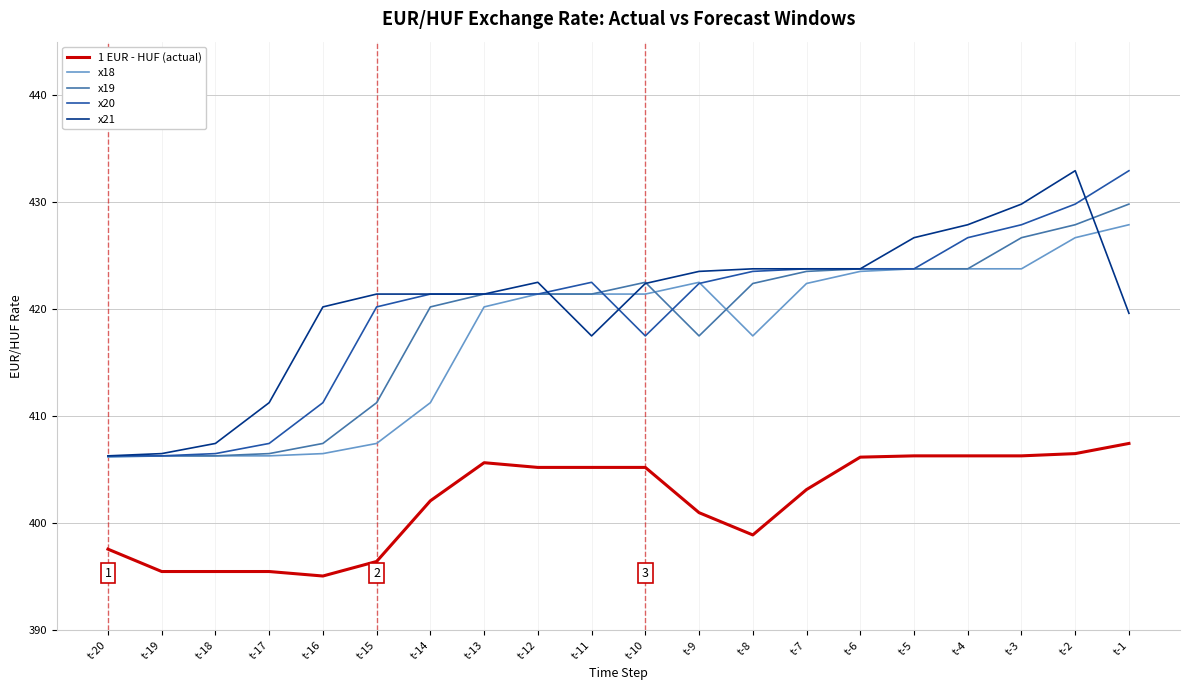

What are all the series names shown in the legend?

1 EUR - HUF (actual), x18, x19, x20, x21